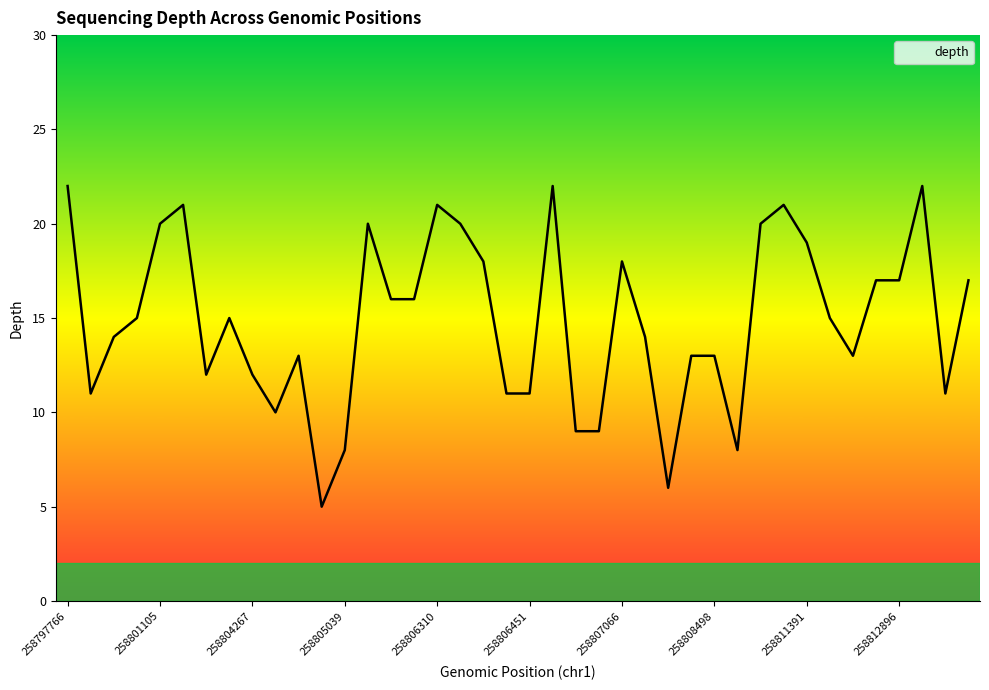

What is the maximum value shown in the chart?

22